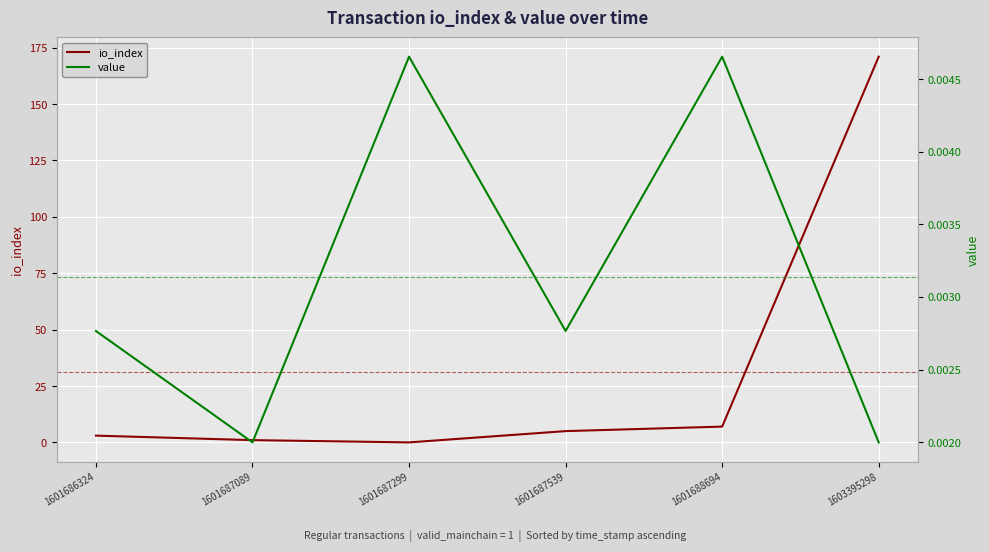

Where do io_index and value first cross each other?

1601687089 and 1601687299